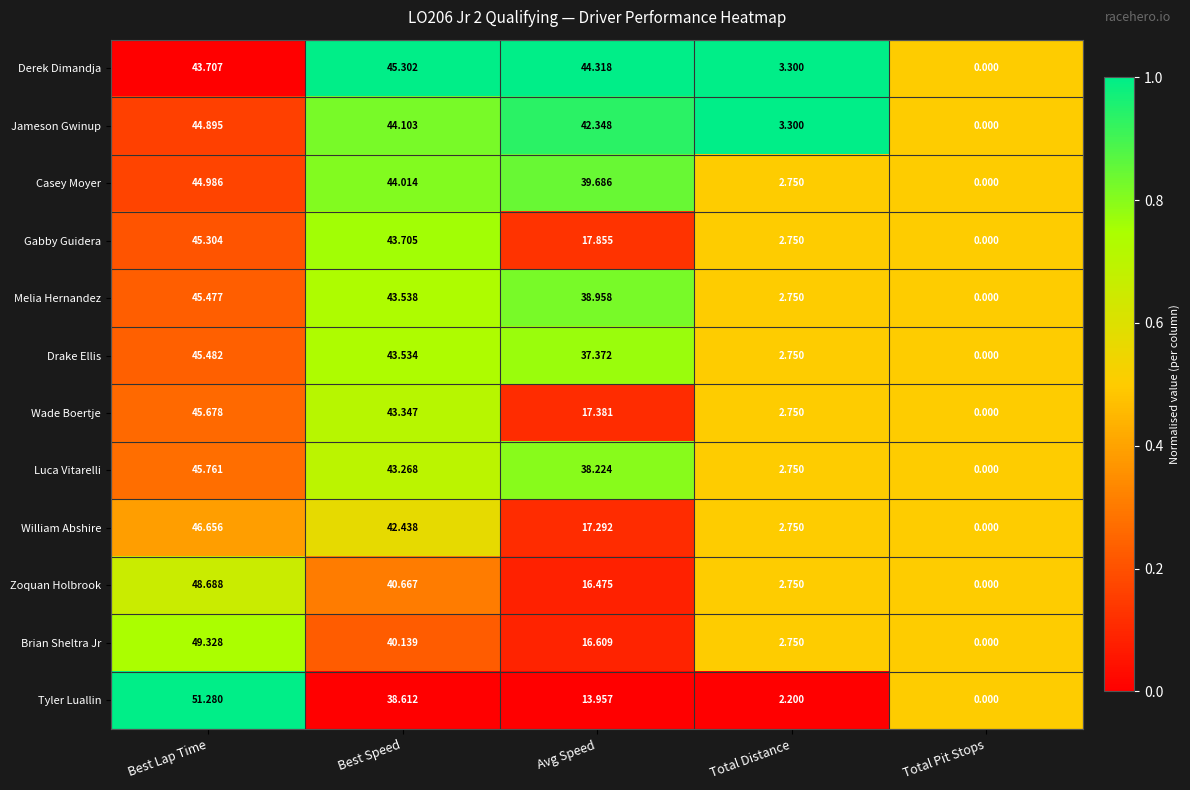

At which label does Tyler Luallin first exceed 13?

Best Lap Time